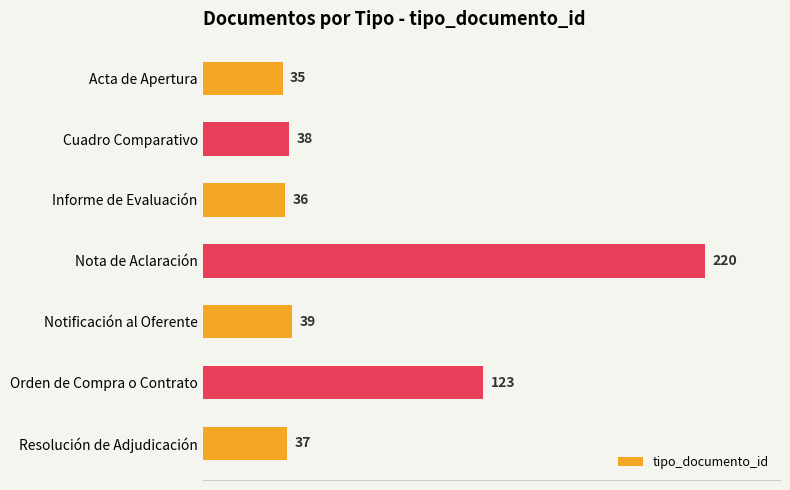

What is the average value?

75